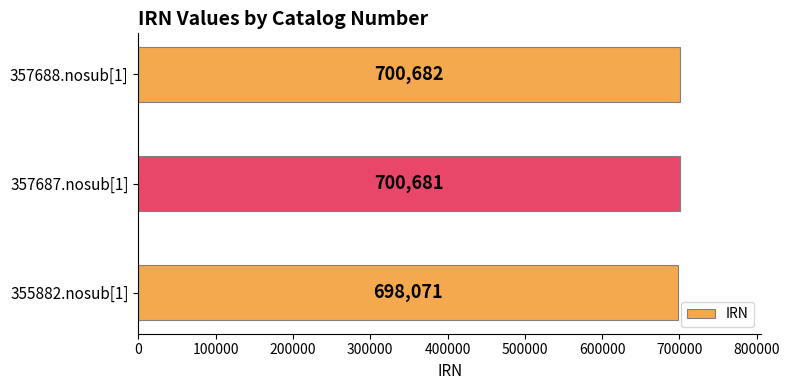

Count the number of data series in this chart.

1